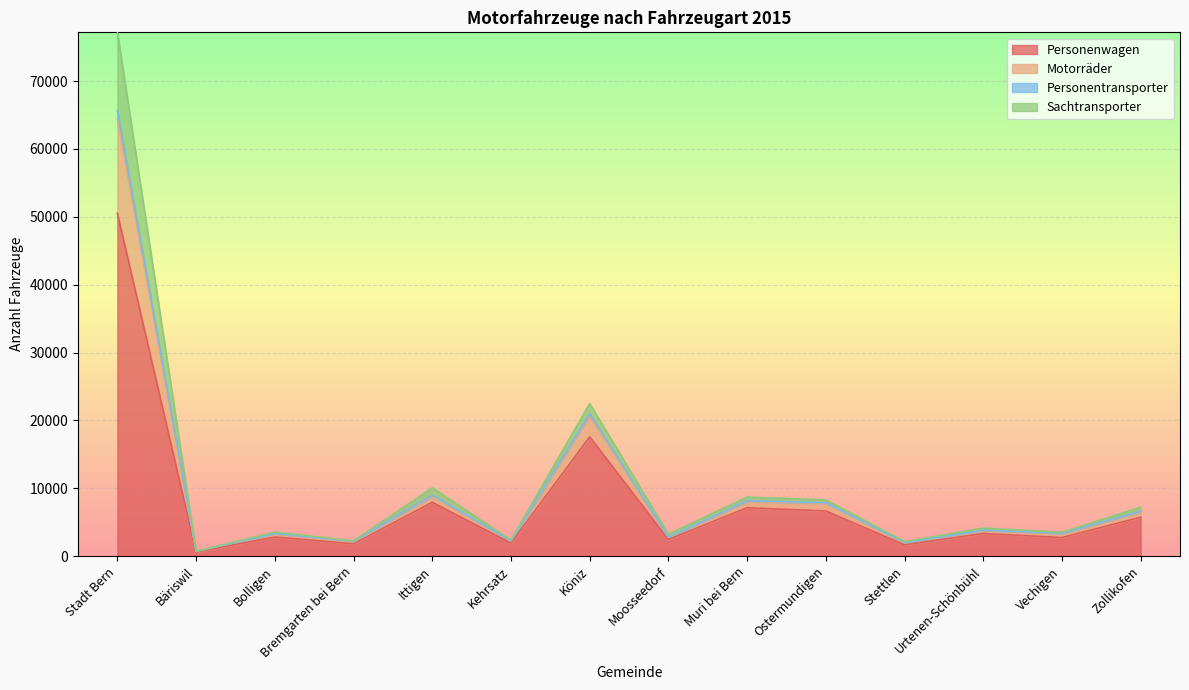

The value of Personenwagen at Stadt Bern is 89440. True or false?

False